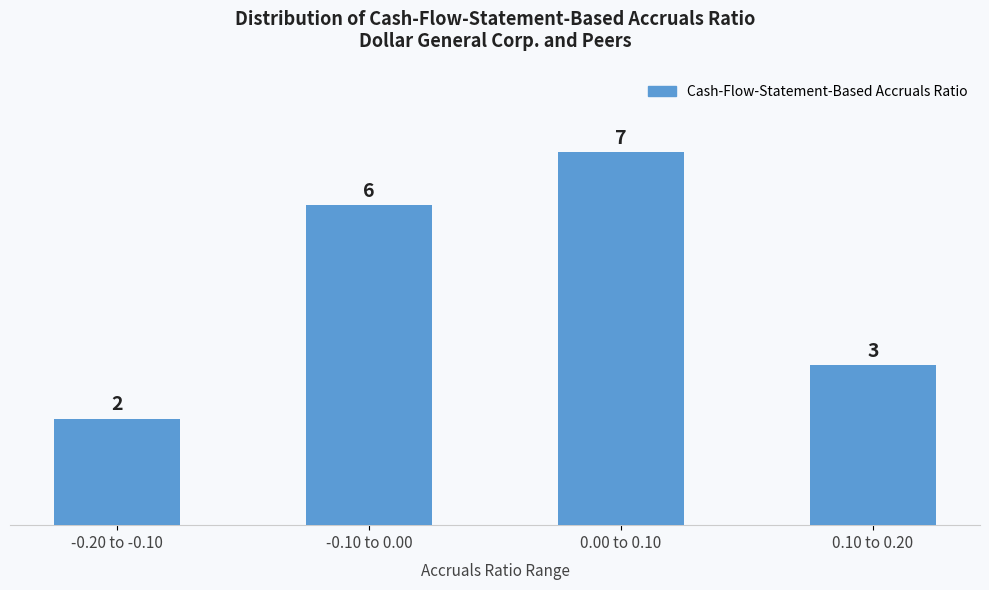

Reading left to right, list all the values displayed in this chart.

2	6	7	3